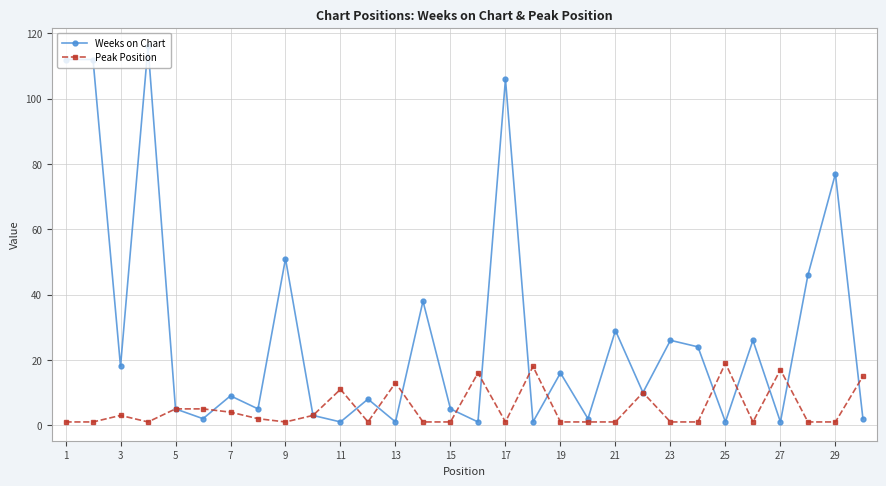

How many lines are shown in the chart?

2